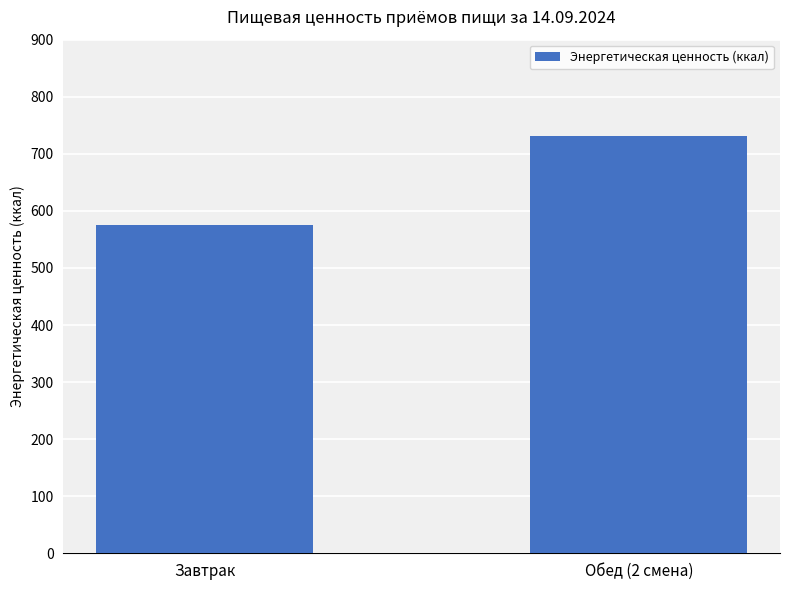

Rank the categories by value from lowest to highest.

Завтрак, Обед (2 смена)